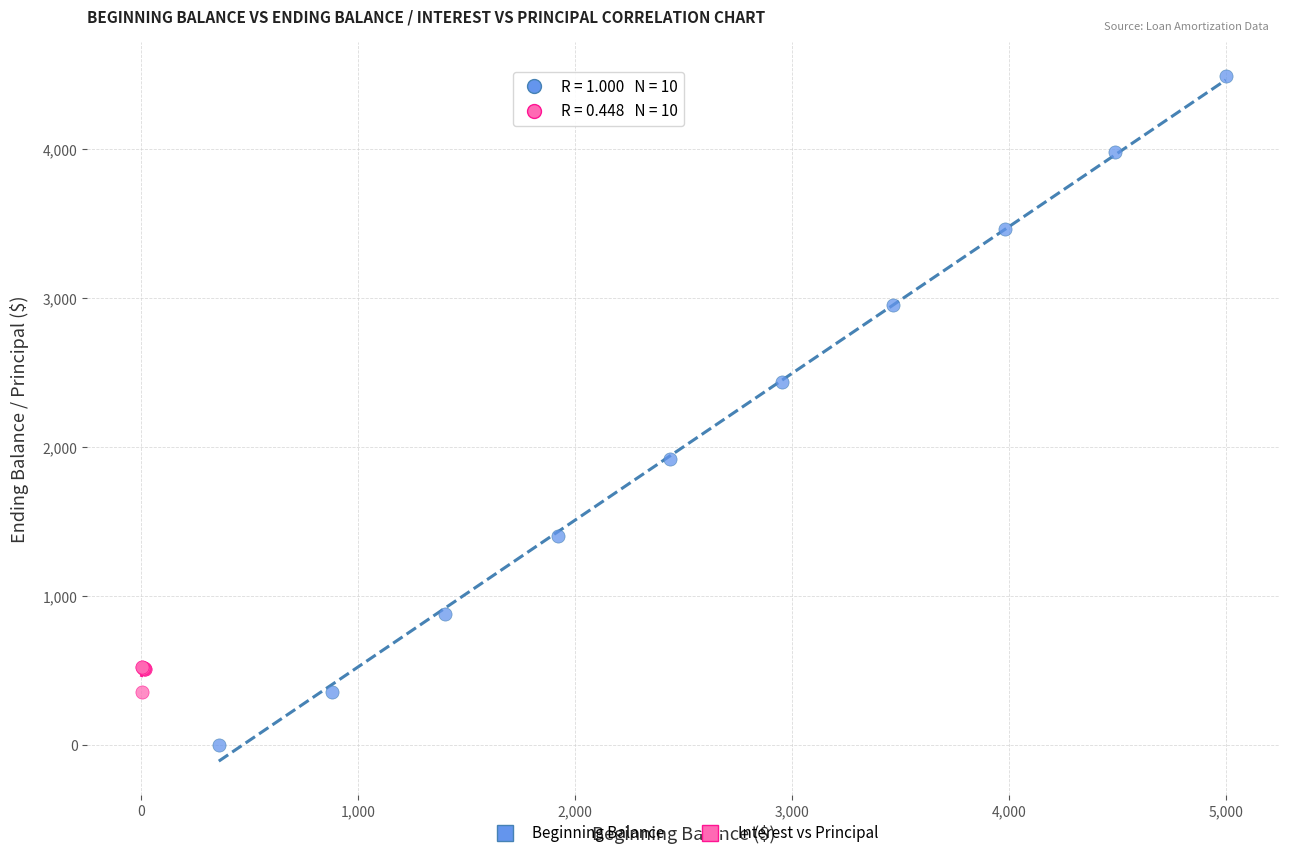

Which series reaches the minimum Y coordinate?

Beginning Balance